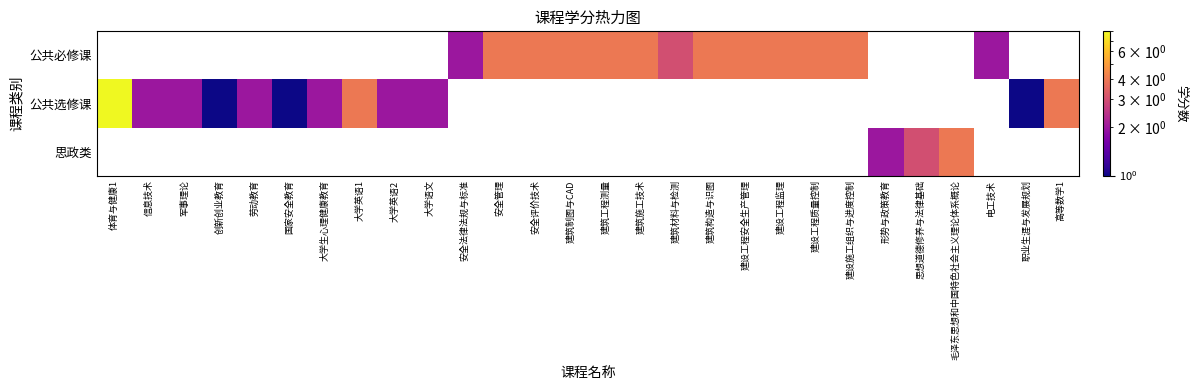

Between 建设施工组织与进度控制 and 电工技术, which is larger?

建设施工组织与进度控制